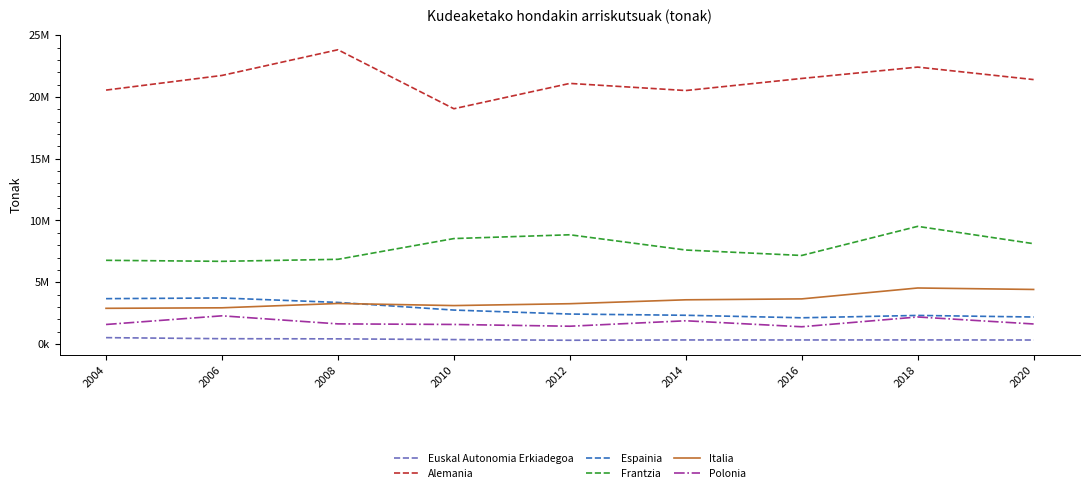

Is this an area chart (filled region under the line)?

No